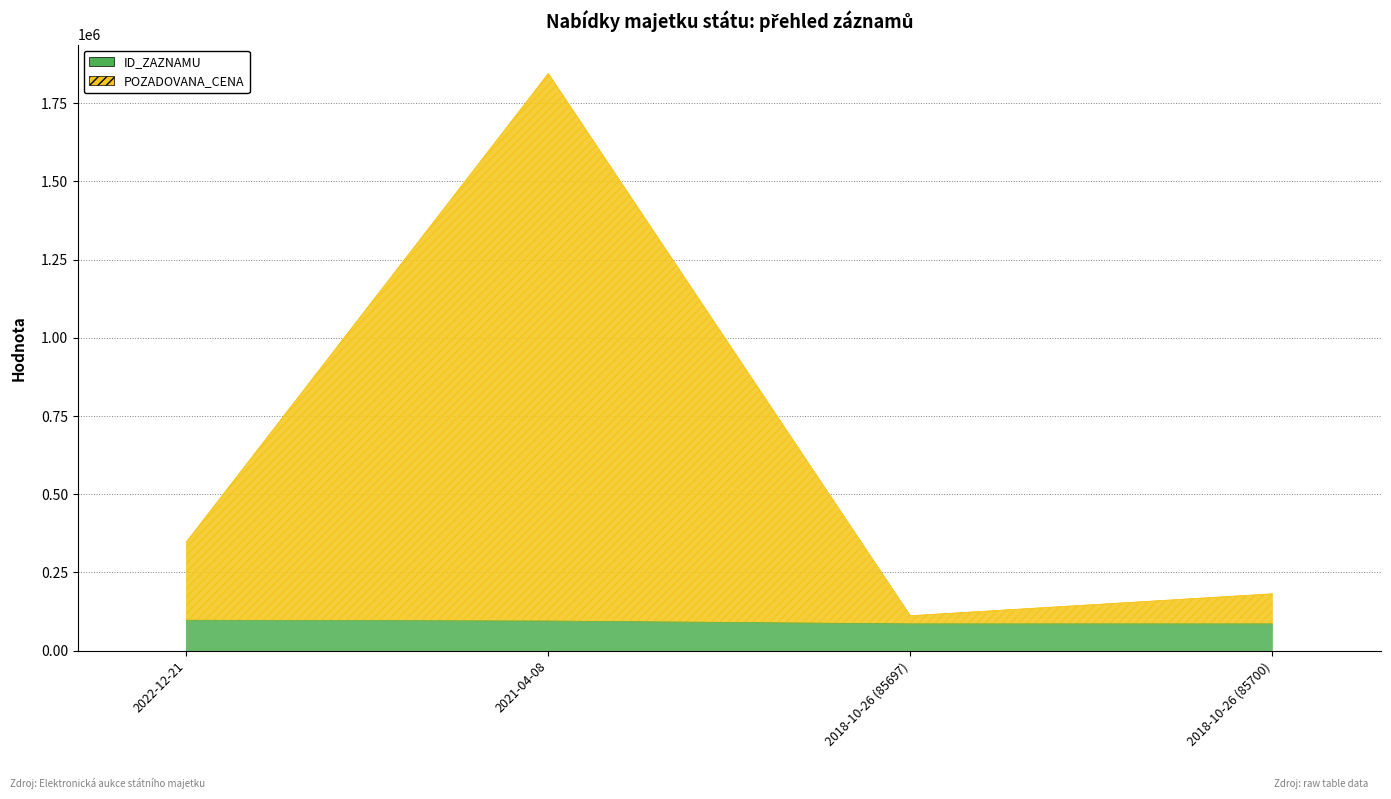

Count the number of categories in the chart.

4